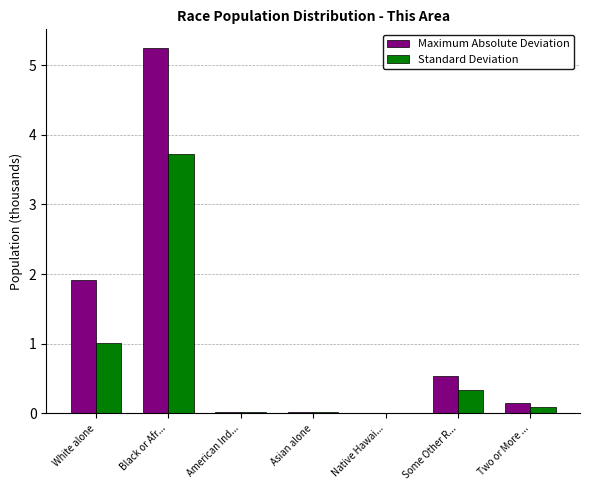

What is the approximate value of Standard Deviation at Some Other R...?

0.3